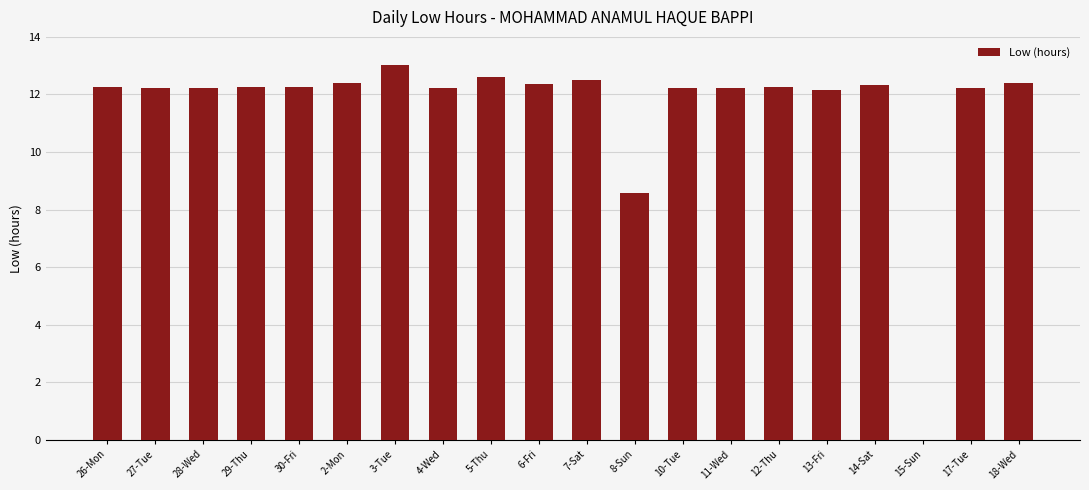

The value at 15-Sun is 8.8. True or false?

False